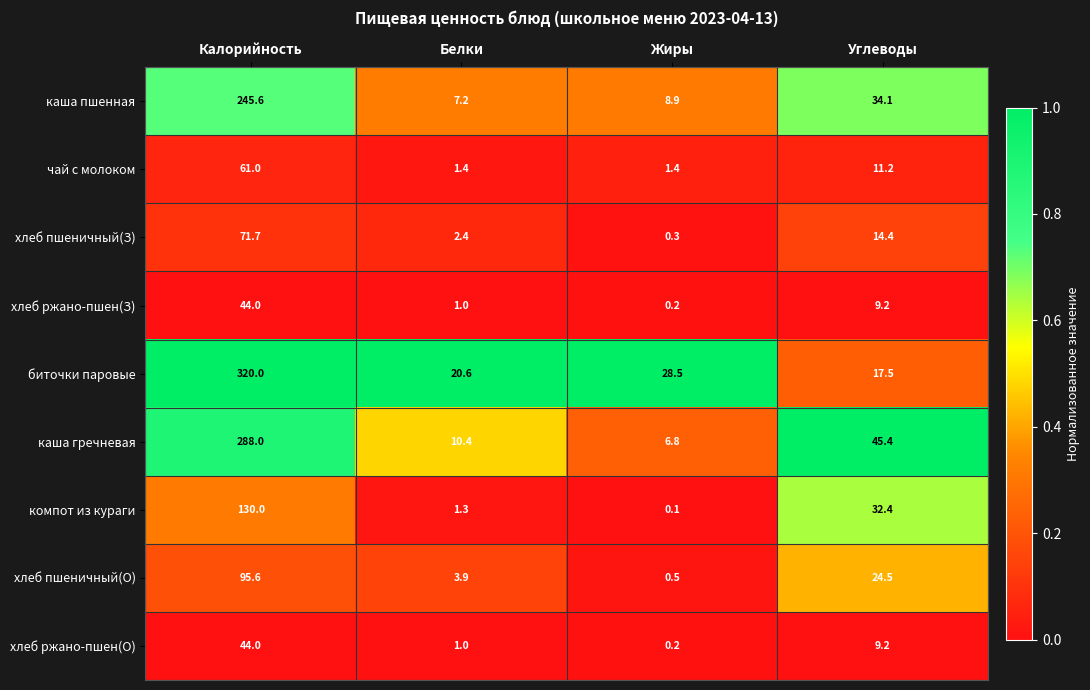

List the labels in order of хлеб пшеничный(О) value, largest first.

Калорийность, Углеводы, Белки, Жиры